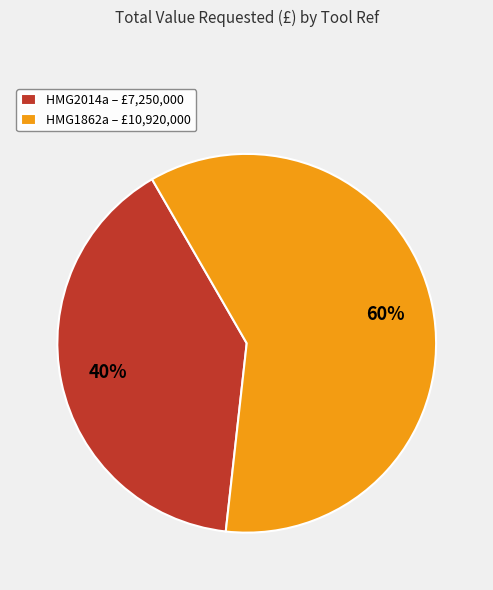

To the nearest percent, what portion does HMG2014a represent?

40%